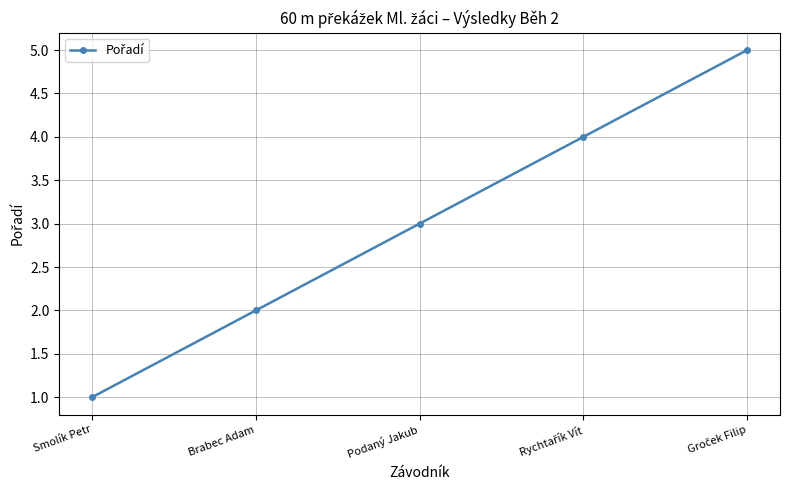

What is the label of the 1st point from the left?

Smolík Petr